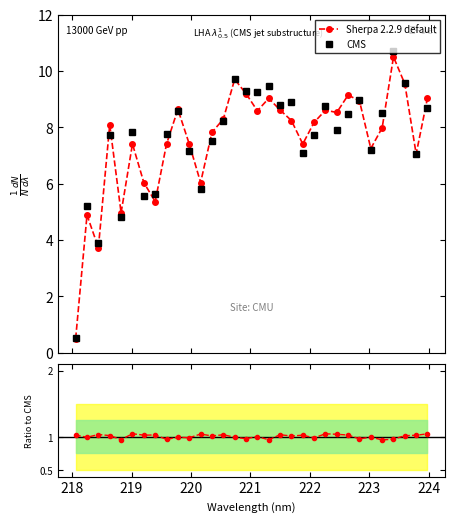

True or false: the data has more than 1 interior local peaks.

True